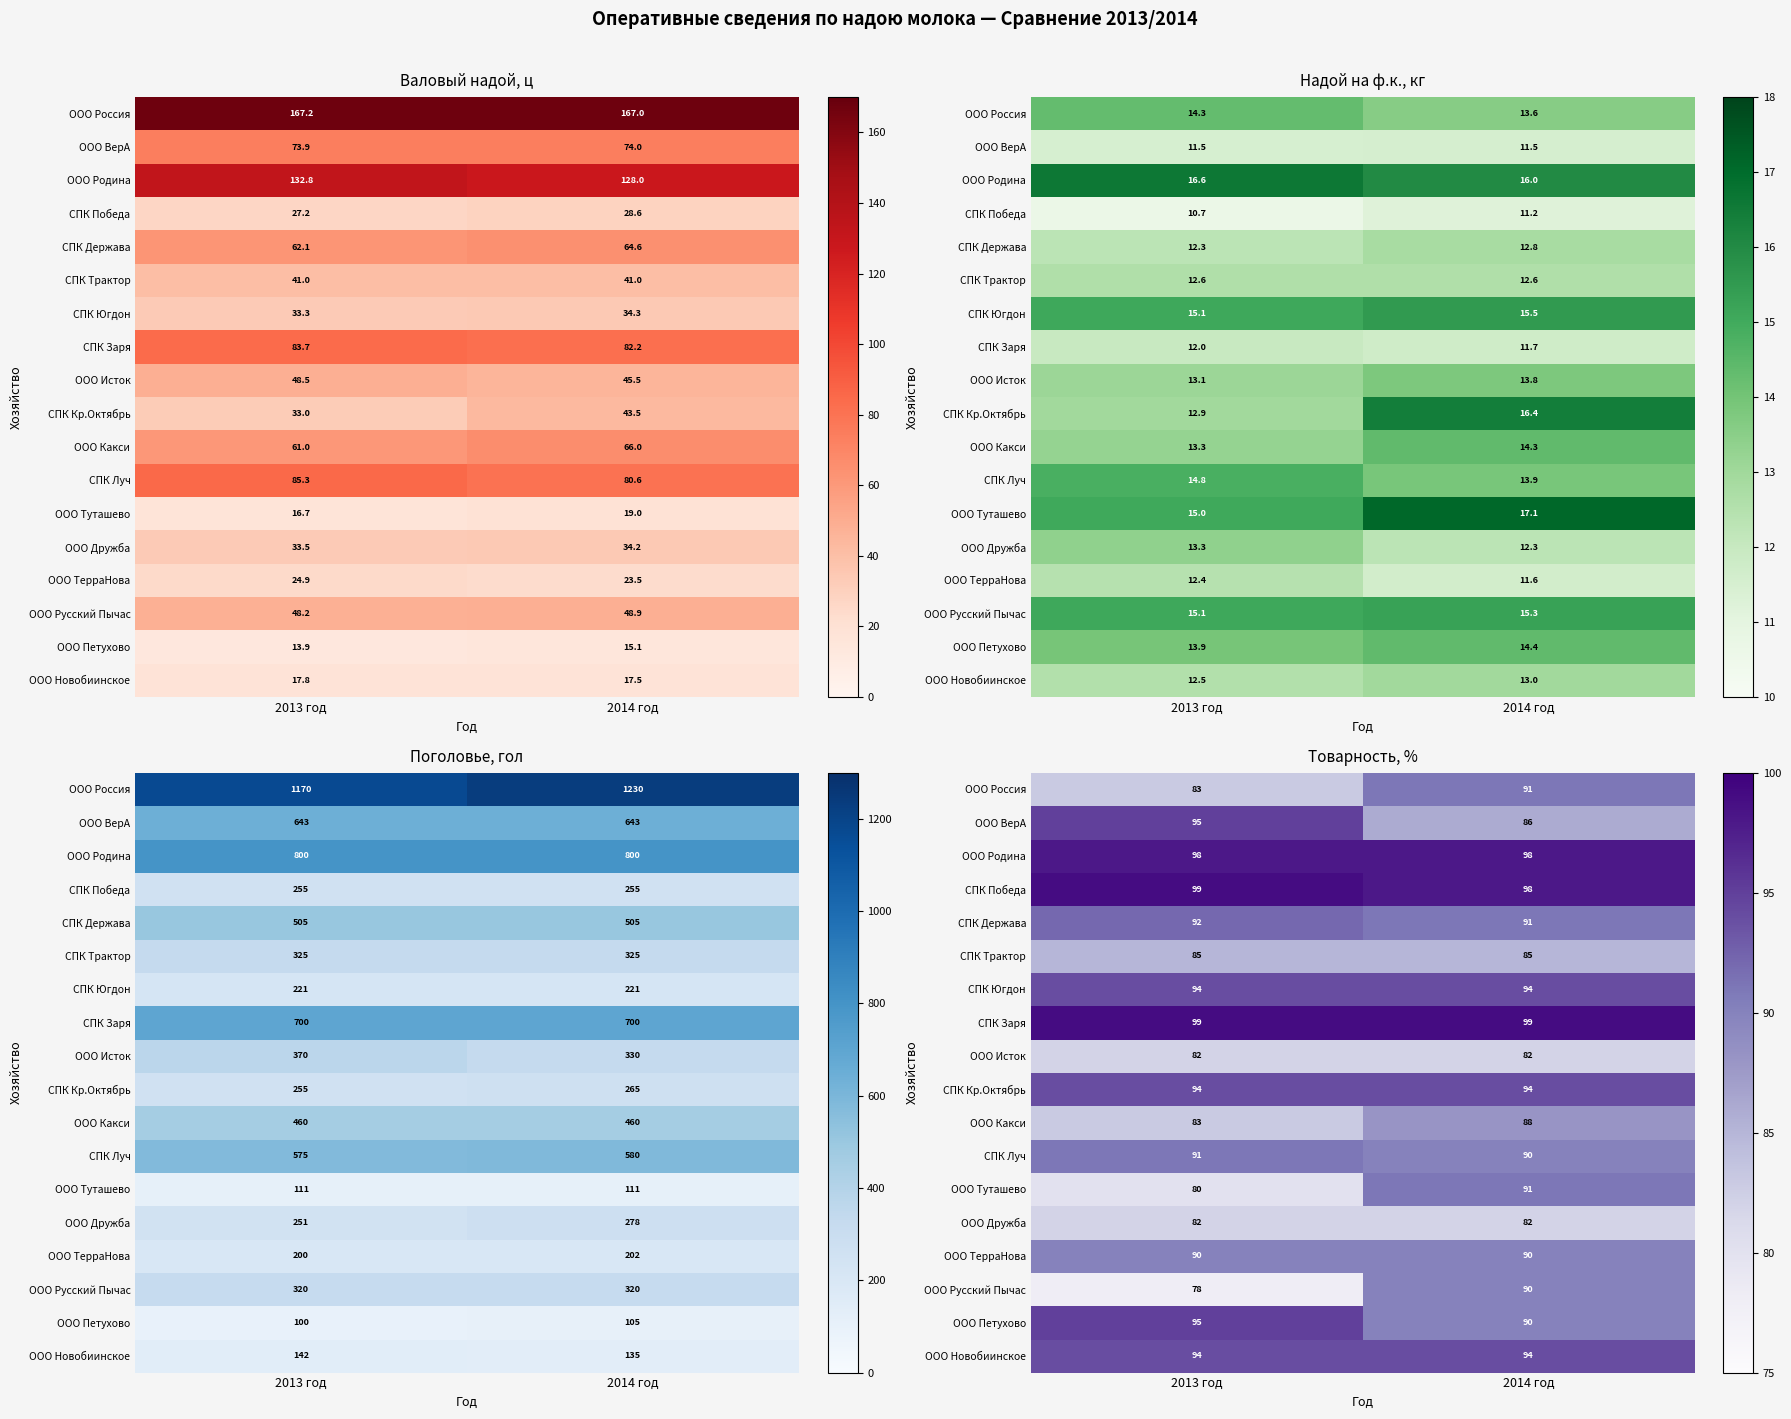

At which label is СПК Держава closest to 91?

2014 год